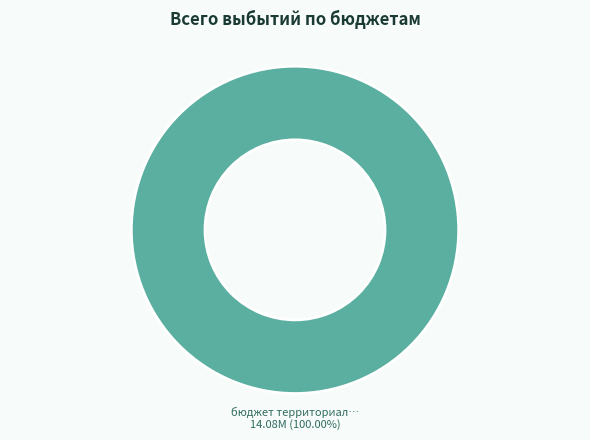

Is there any slice that represents more than half of the pie?

Yes